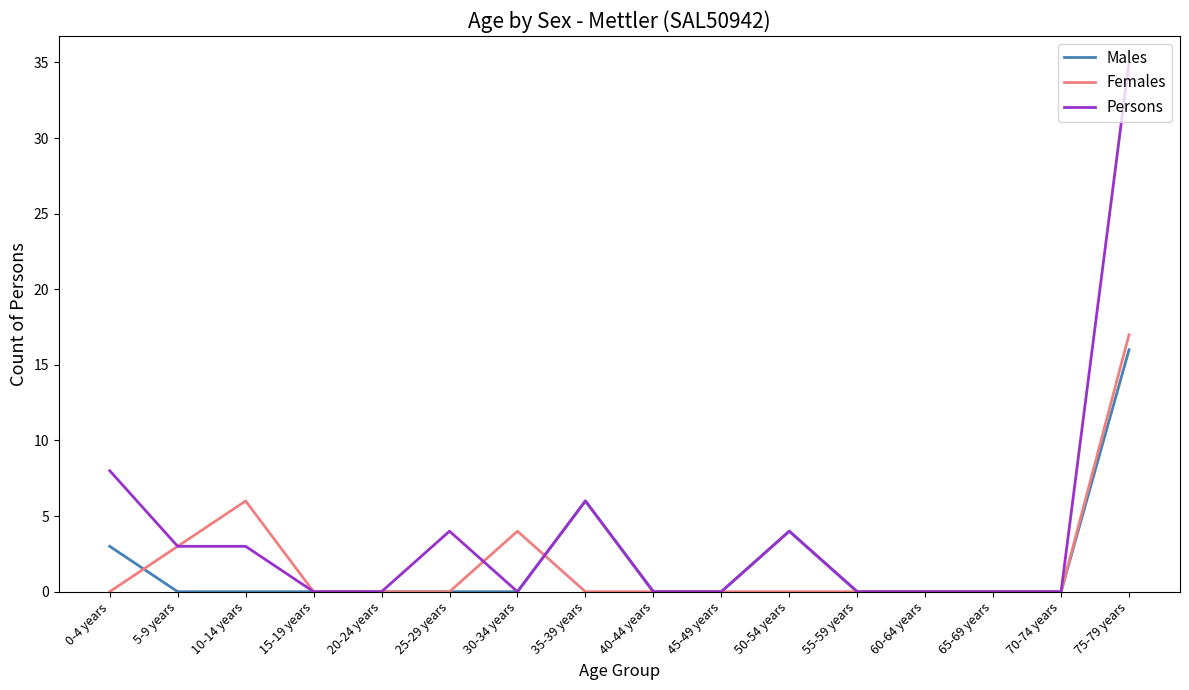

At which category is the sum across all series the highest?

75-79 years